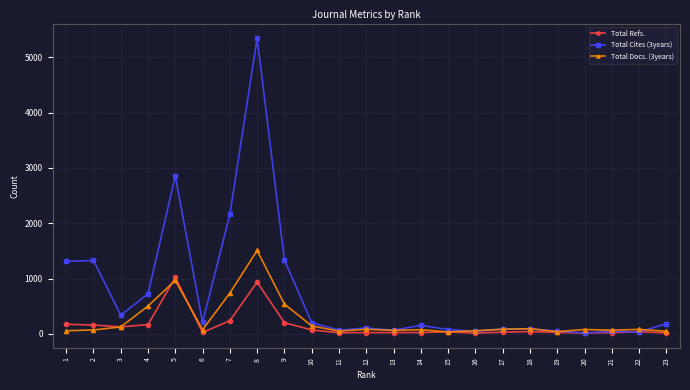

True or false: Total Cites (3years) and Total Docs. (3years) intersect in this chart.

True